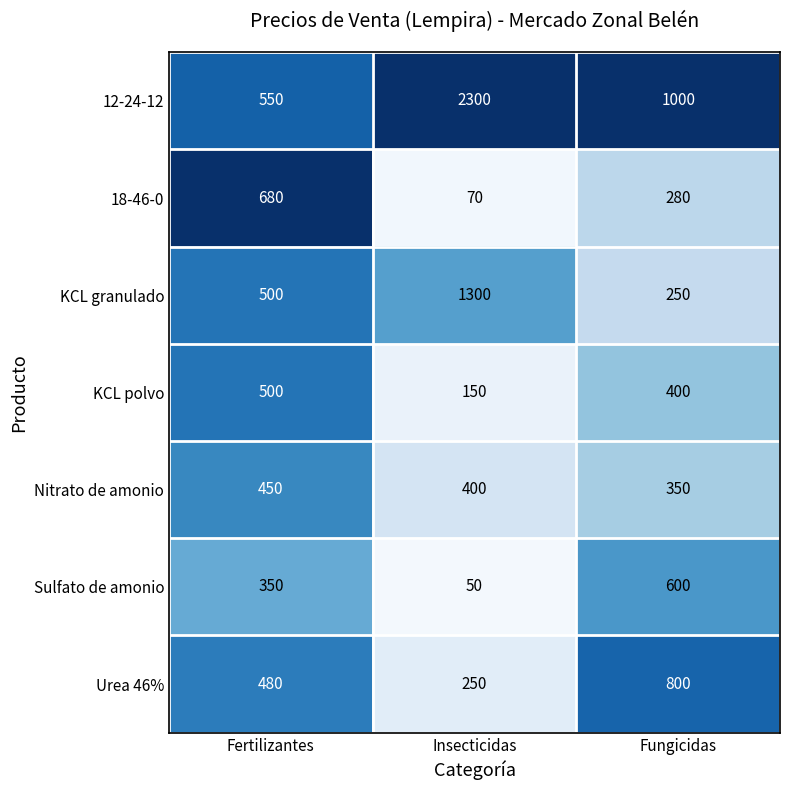

What is the sum of all KCL granulado values?

2050